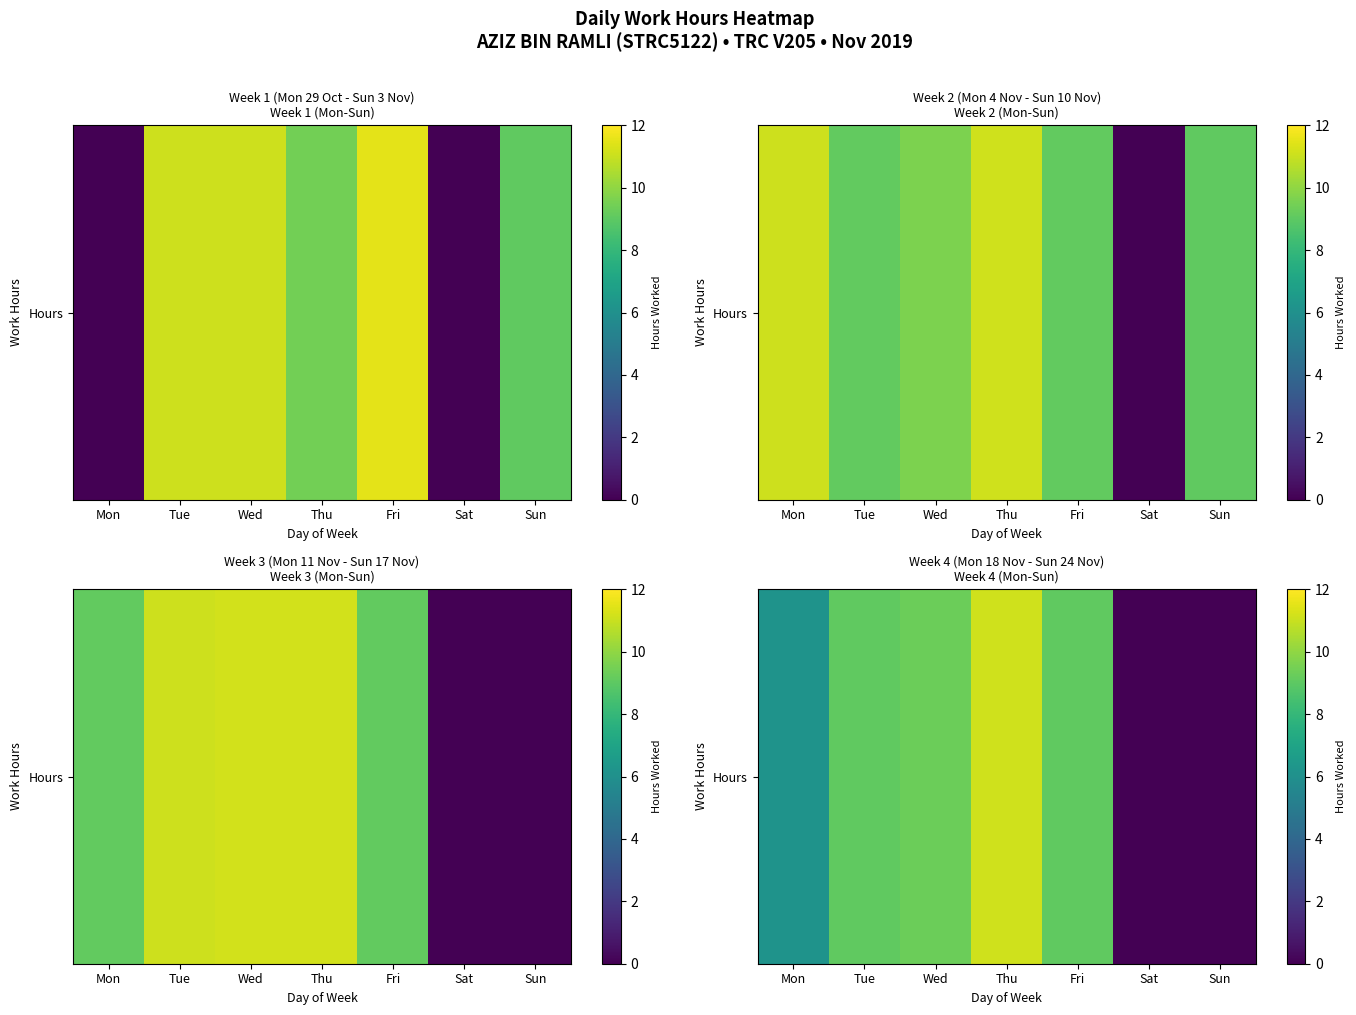

Approximately how many times larger is the value at Fri compared to Tue?

1.0